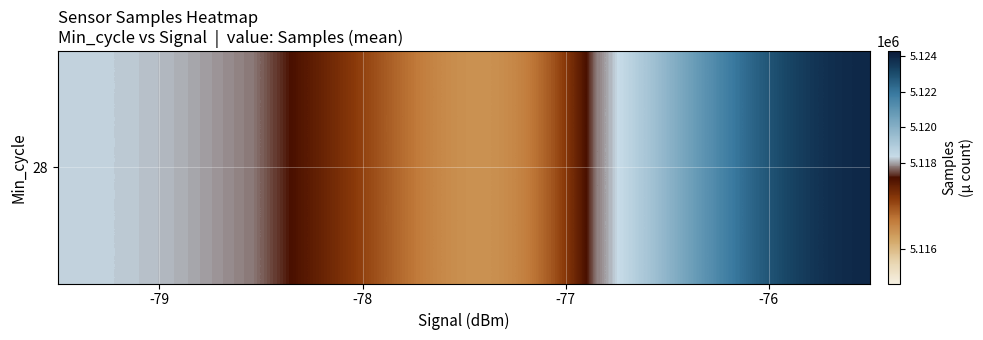

What is the difference between the maximum and minimum values?

9005.1